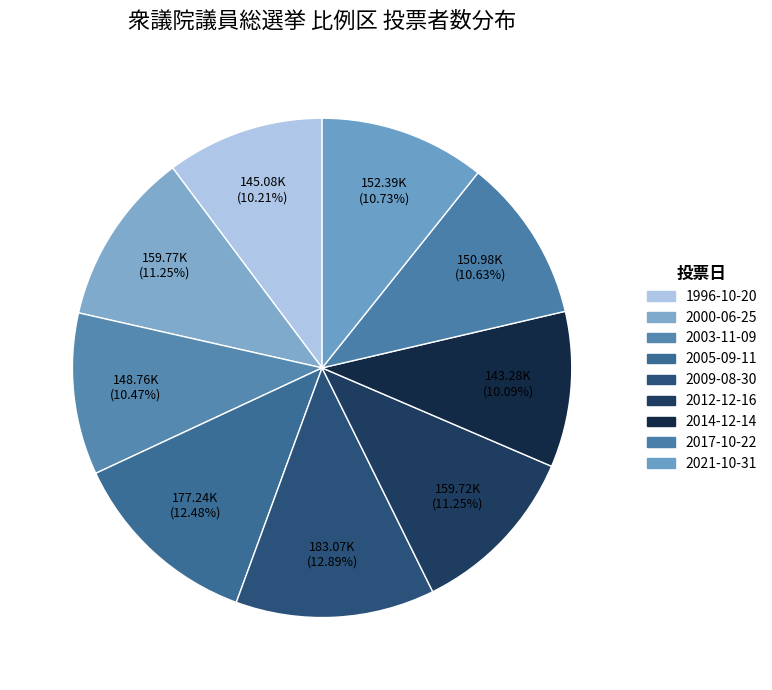

What is the change in value from 2005-09-11 to 2021-10-31?

-24846